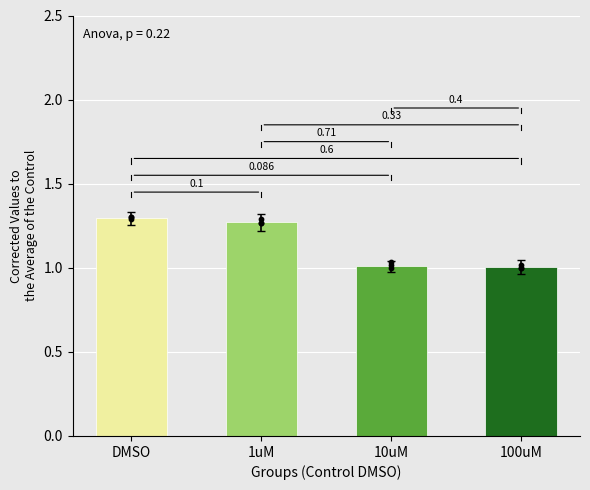

Approximately how many times larger is the value at 10uM compared to DMSO?

0.8